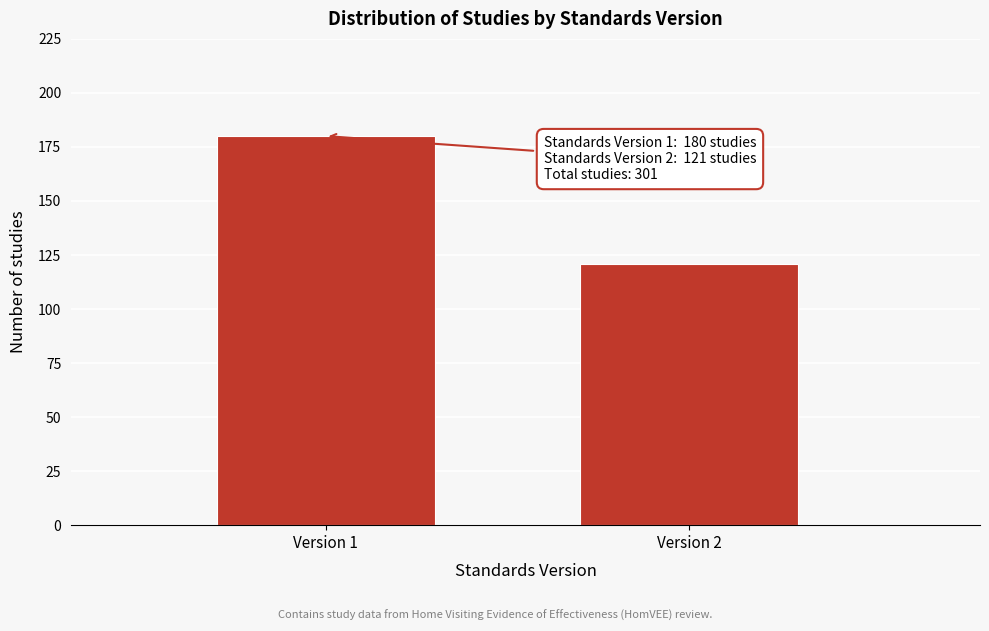

Reading left to right, transcribe all the data shown in this chart.

Version 1=180	Version 2=121